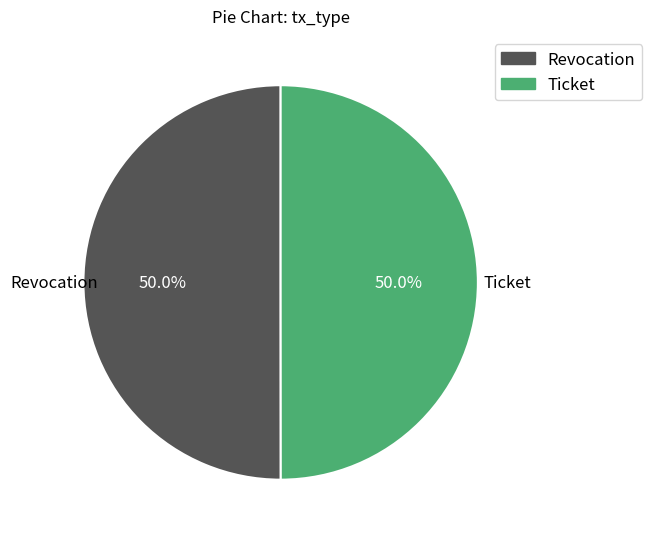

What is the ratio of the value at Ticket to the value at Revocation?

1.0